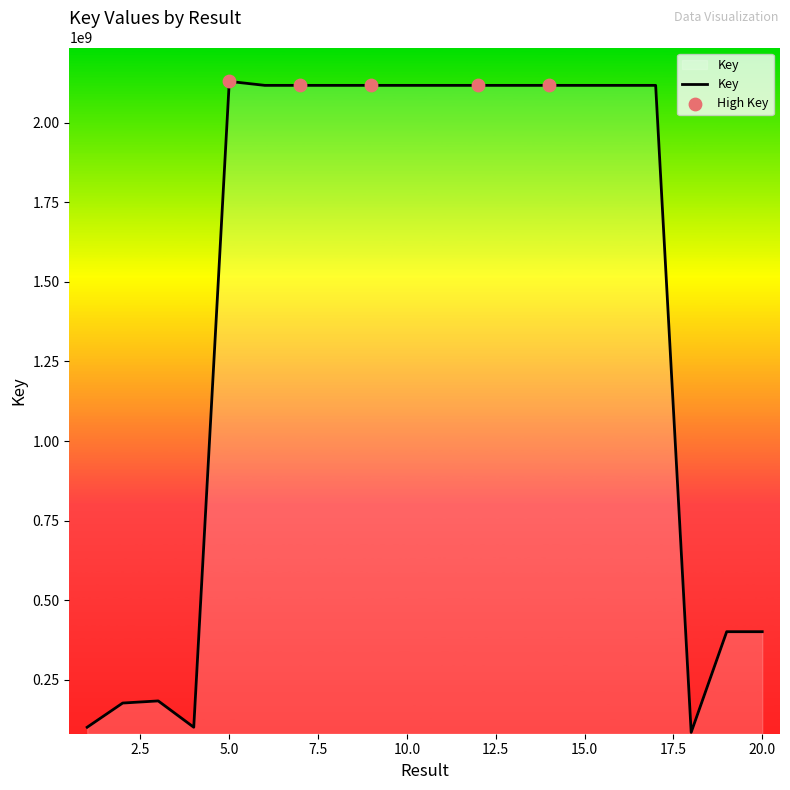

What is the minimum value shown in the chart?

84261858